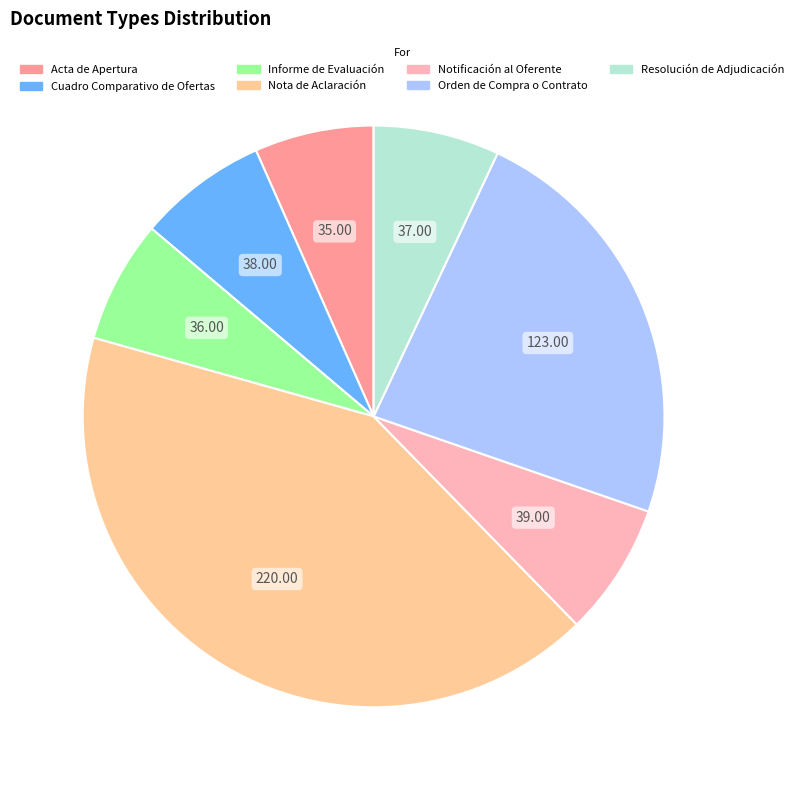

Which category has the biggest portion of the pie?

Nota de Aclaración